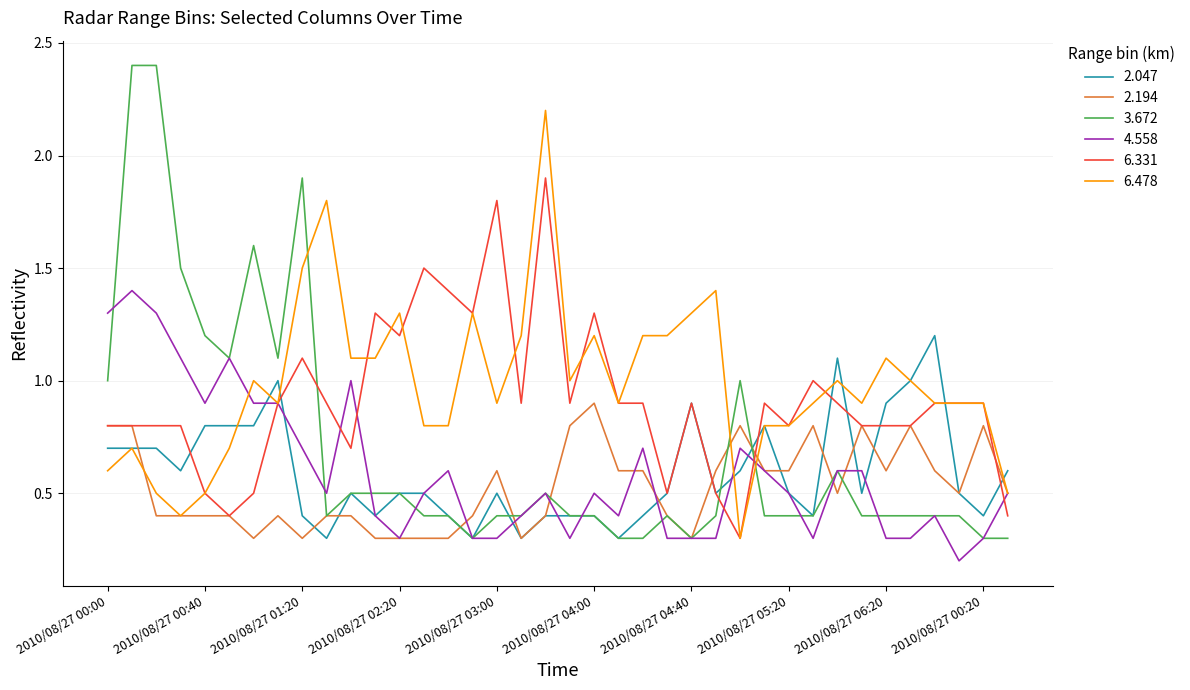

What is the maximum value for 4.558?

1.4